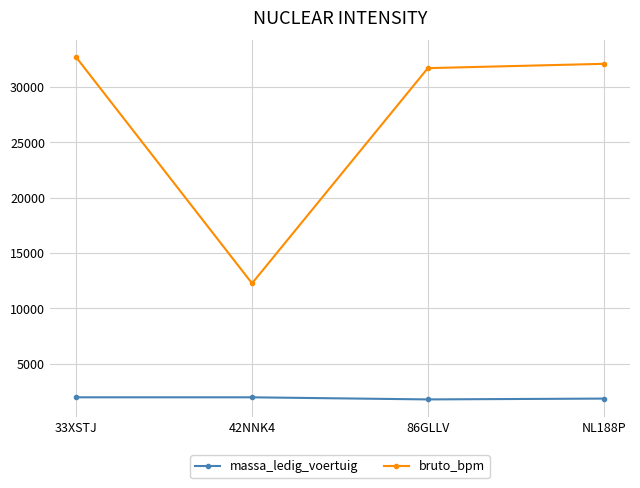

Between 33XSTJ and 86GLLV, which series saw the biggest shift?

bruto_bpm